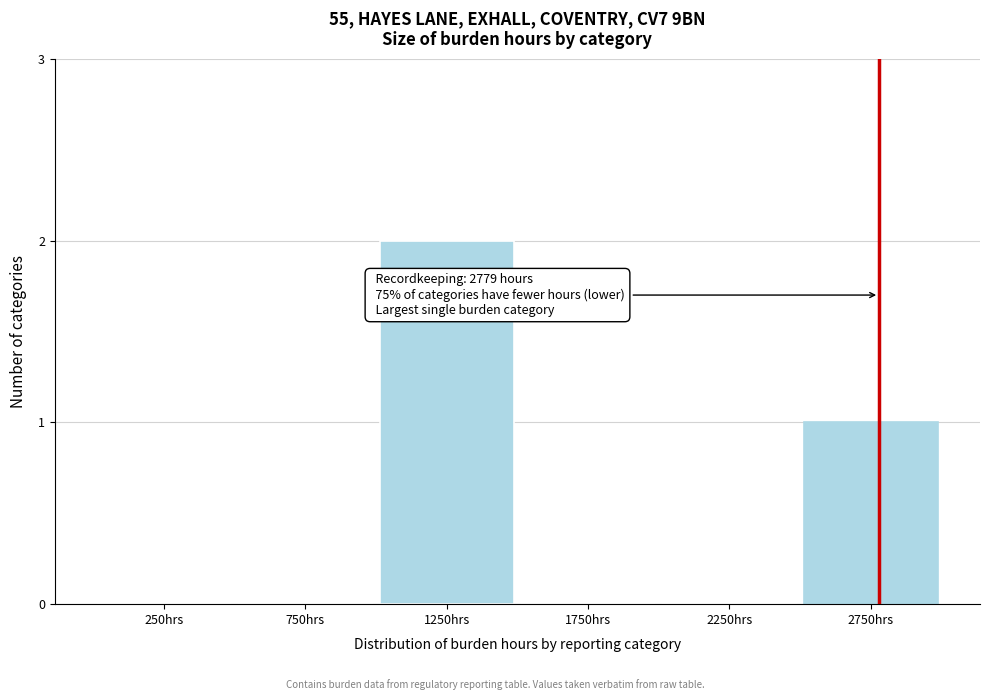

Reading left to right, transcribe all the data shown in this chart.

250hrs=0	750hrs=0	1250hrs=2	1750hrs=0	2250hrs=0	2750hrs=1